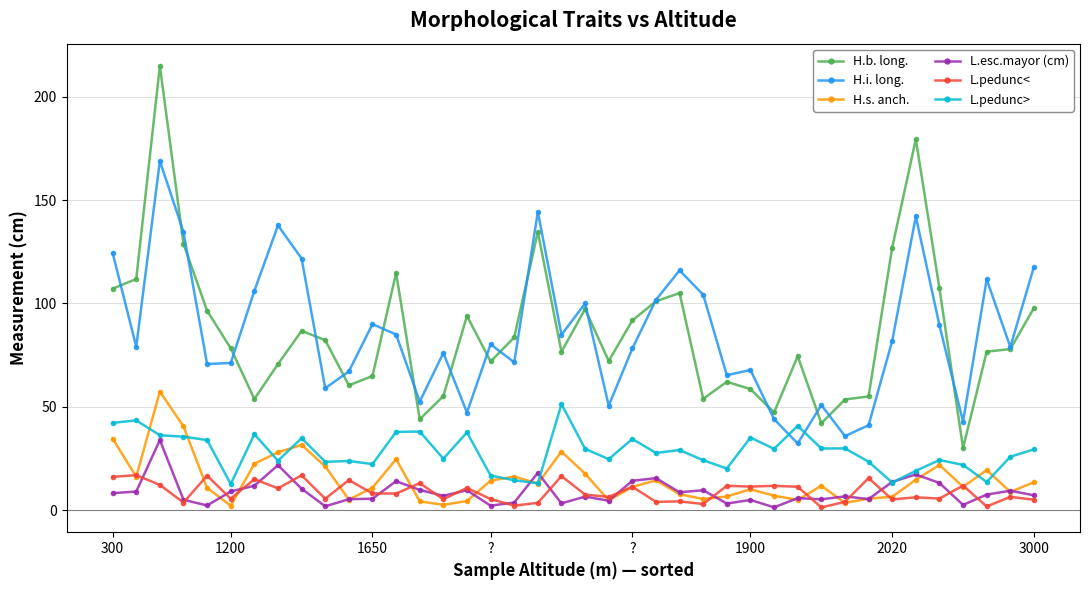

True or false: L.pedunc< and H.i. long. cross at least once.

False